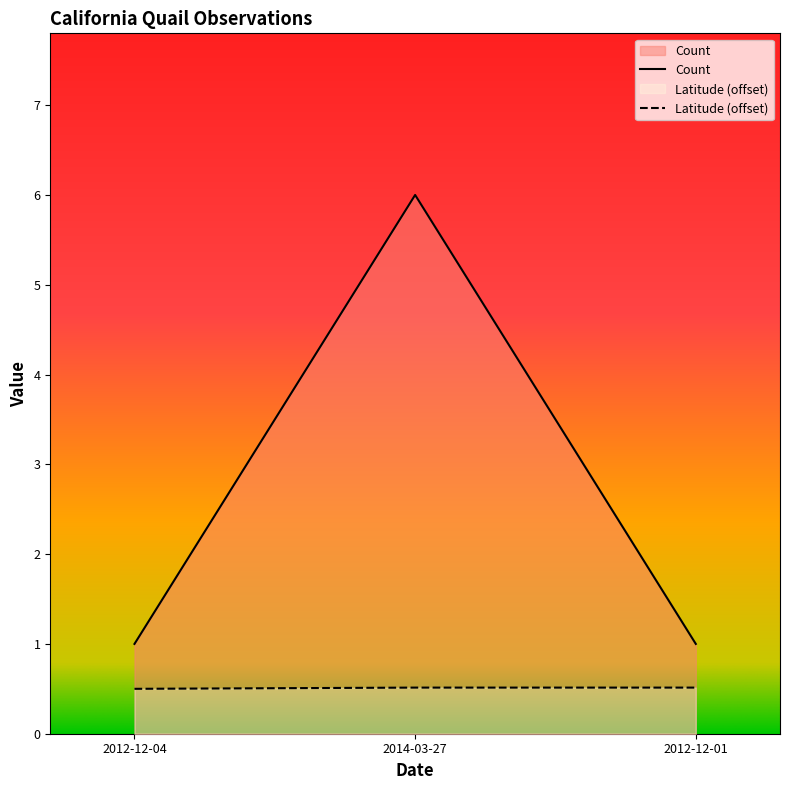

What is the difference between the highest and lowest values at 2014-03-27?

5.5